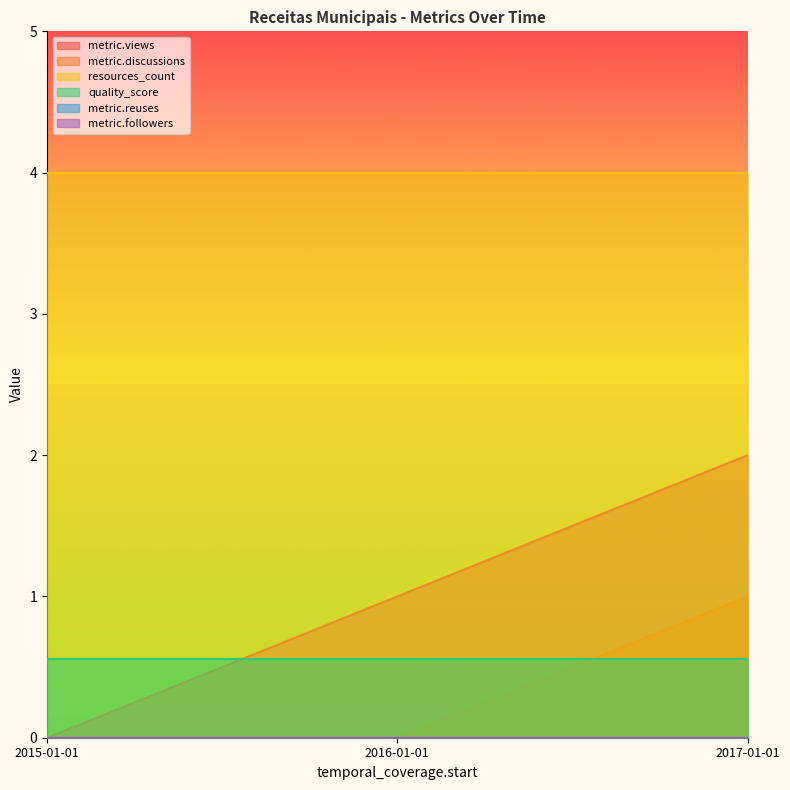

What is the total value across all series at 2015-01-01?

4.6